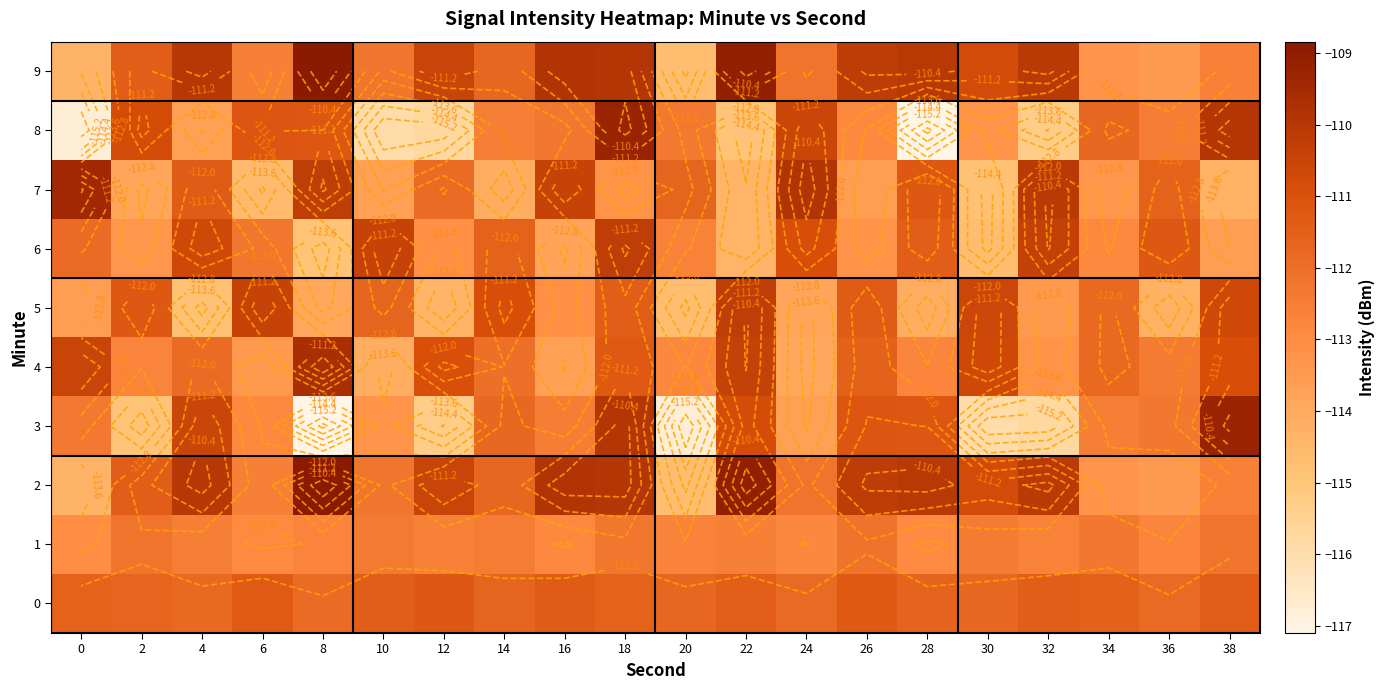

What is the total value across all series at 12?

-1126.2